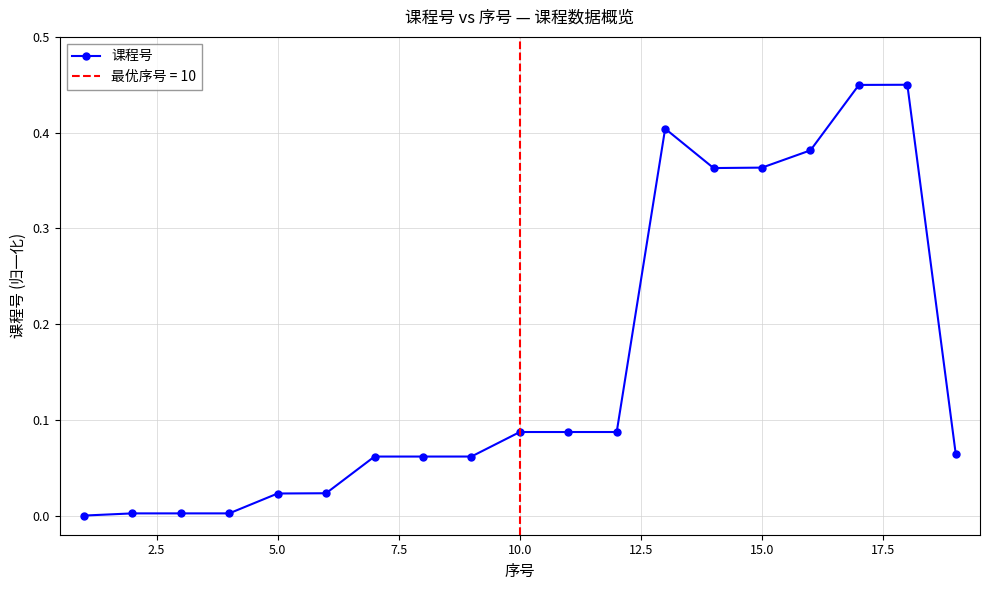

Reading left to right, transcribe all the data shown in this chart.

0.0	0.0	0.0	0.0	0.0	0.0	0.1	0.1	0.1	0.1	0.1	0.1	0.4	0.4	0.4	0.4	0.4	0.5	0.1